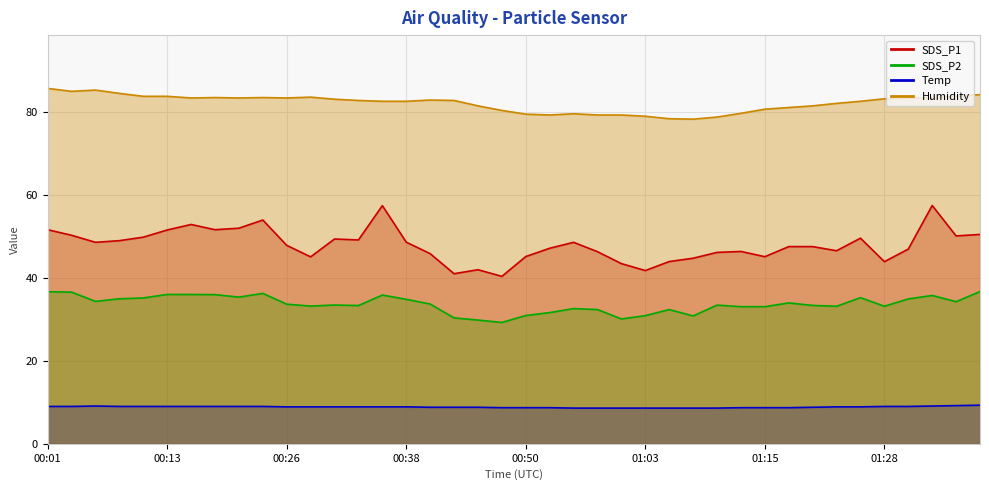

Count the Temp values in the range 8 to 9.

36